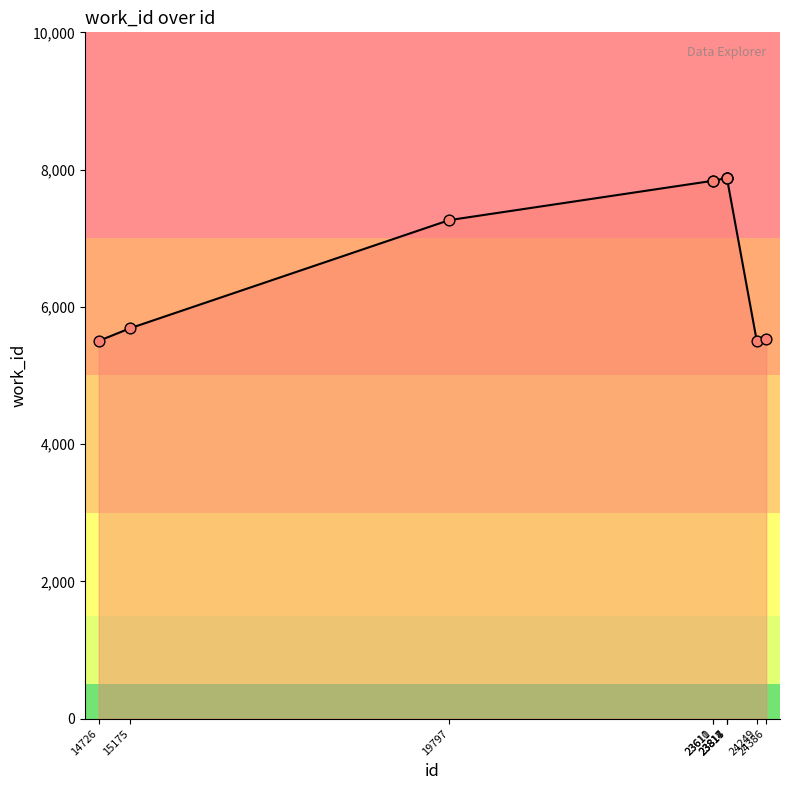

What is the ratio of the value at 15175 to the value at 23817?

0.7